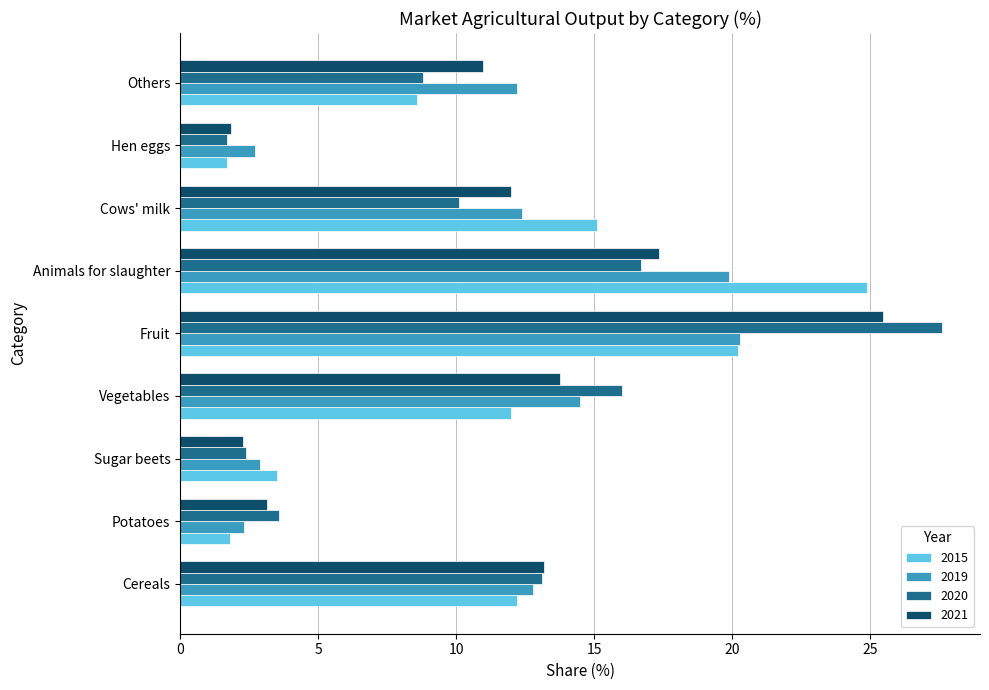

At Vegetables, list the series in order from largest to smallest.

2020, 2019, 2021, 2015